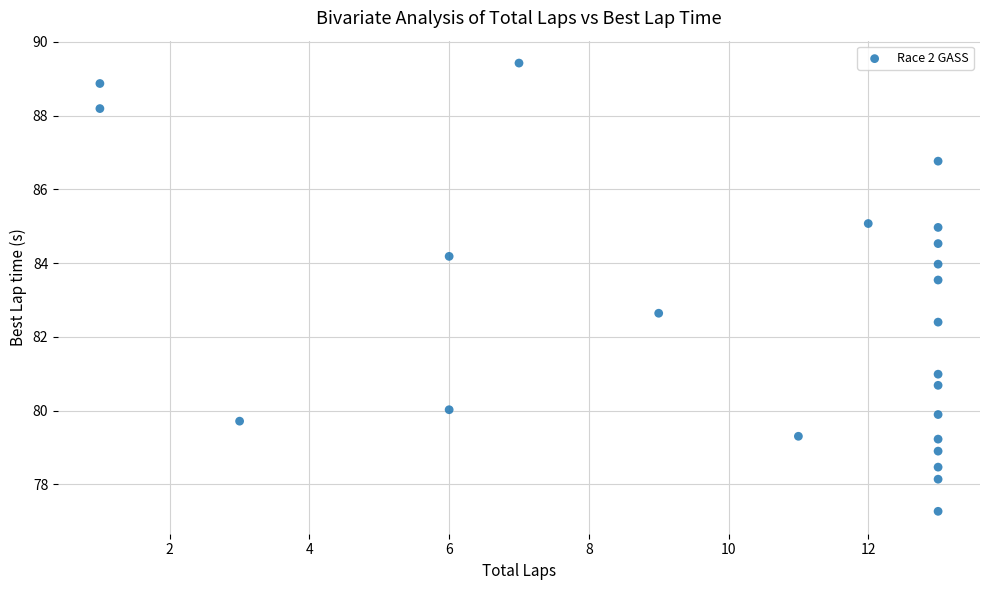

What Y value in the scatter plot is closest to 83?

82.6